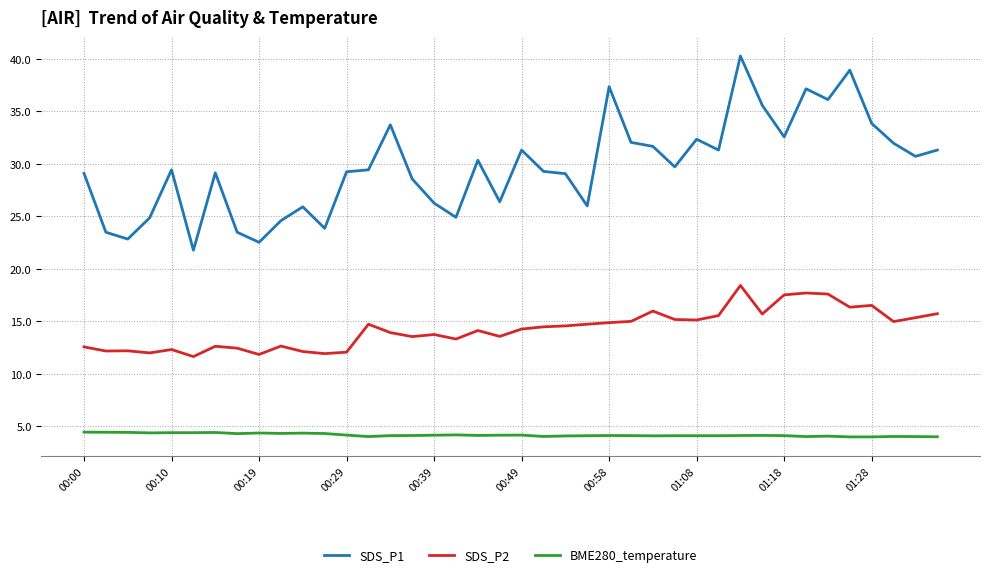

Which series has the widest spread of values?

SDS_P1